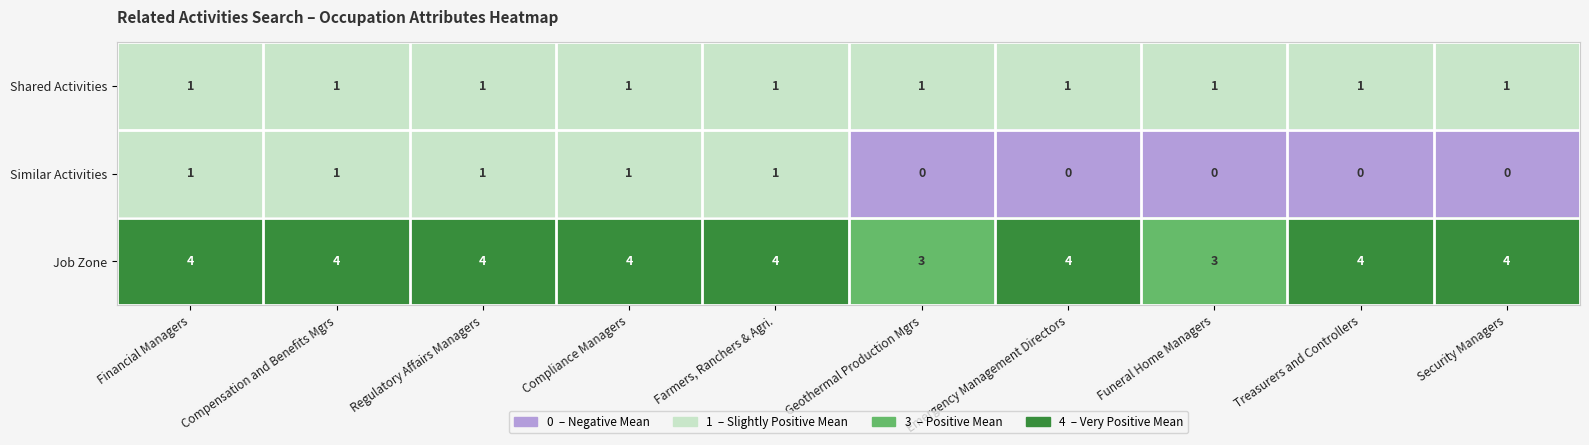

True or false: Shared Activities has a value of 1 at Financial Managers.

True